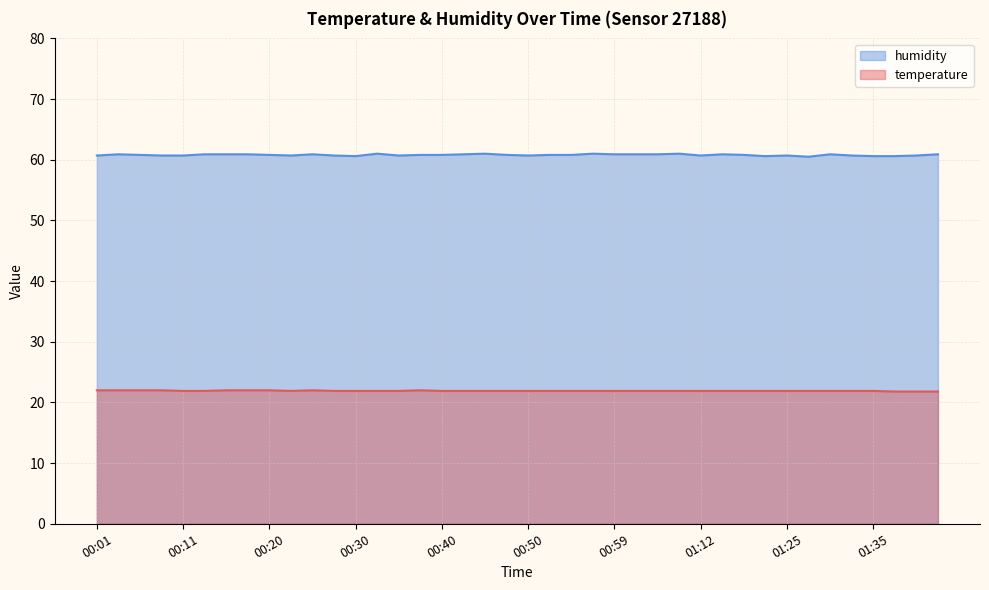

What position from the right is 01:25?

8